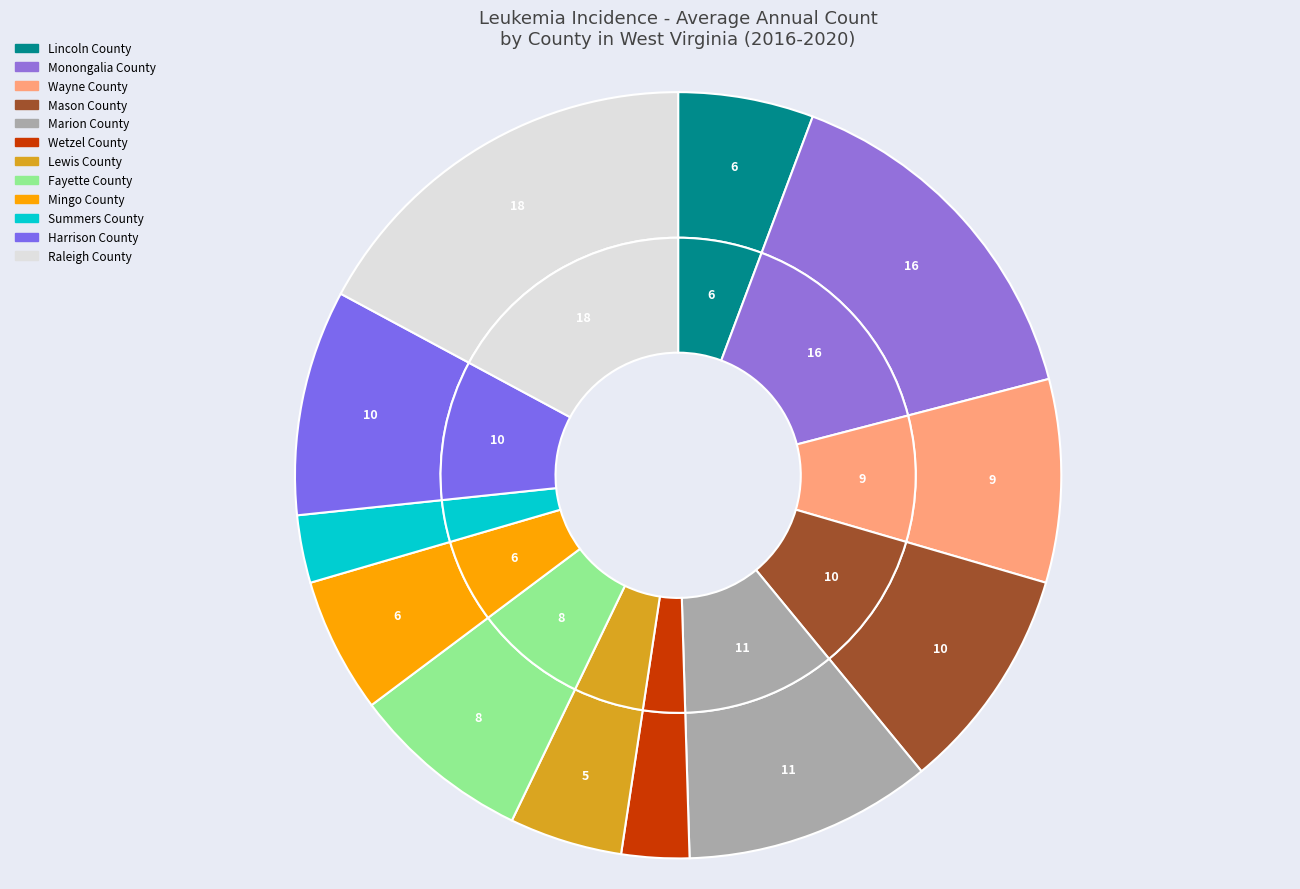

Is the sum of Lewis County and Harrison County greater than half?

No